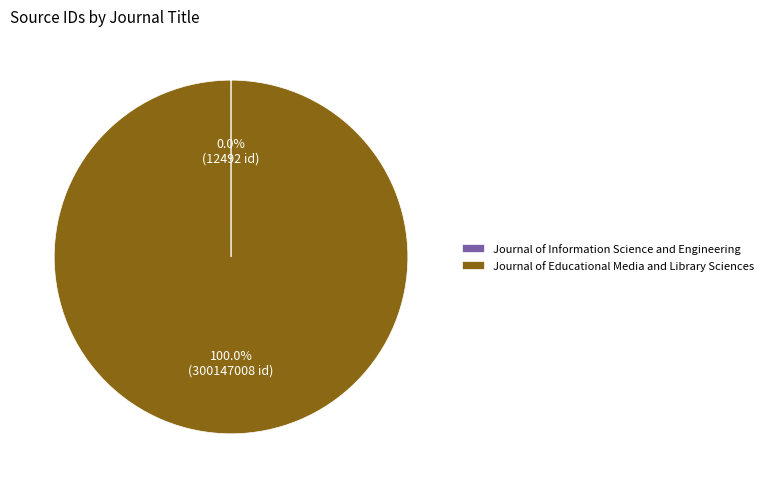

Is there any slice that represents more than half of the pie?

Yes